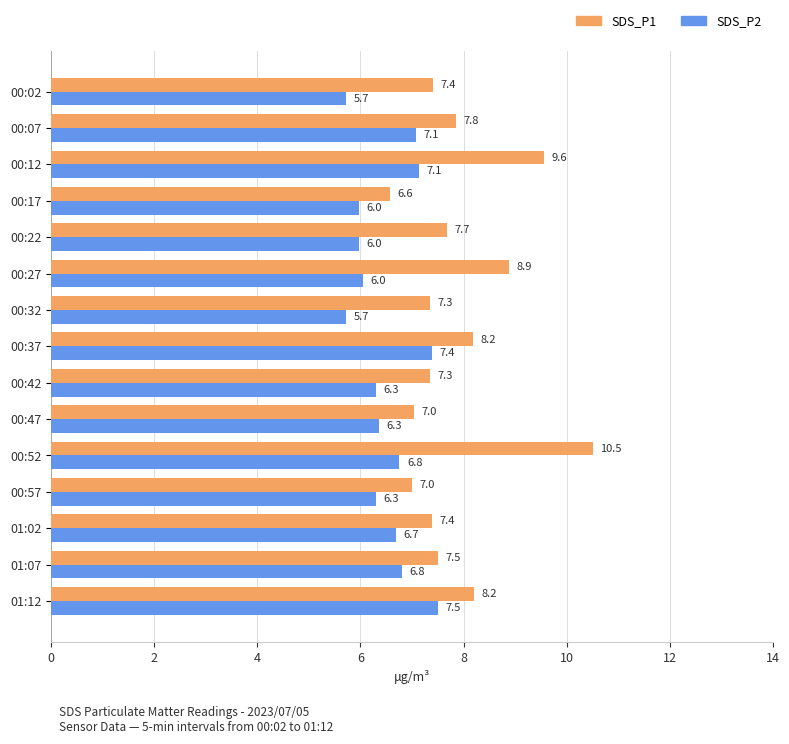

Read the SDS_P1 value at 00:02.

7.4